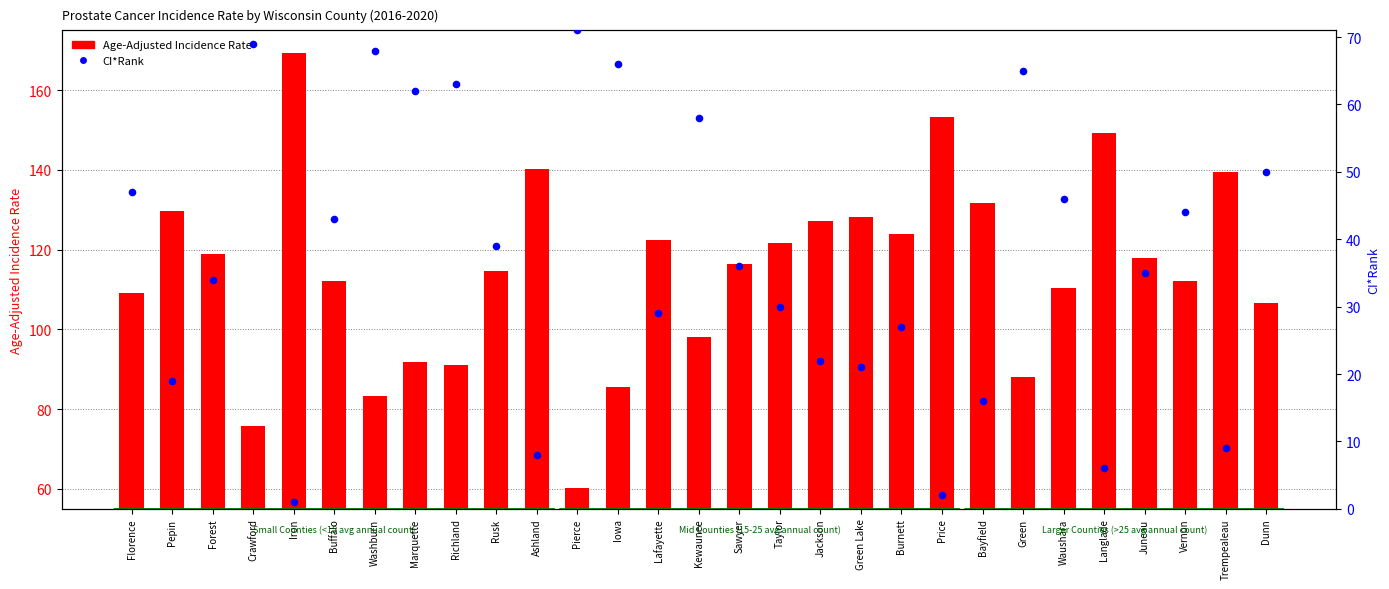

What are all the series names shown in the legend?

Age-Adjusted Incidence Rate, CI*Rank